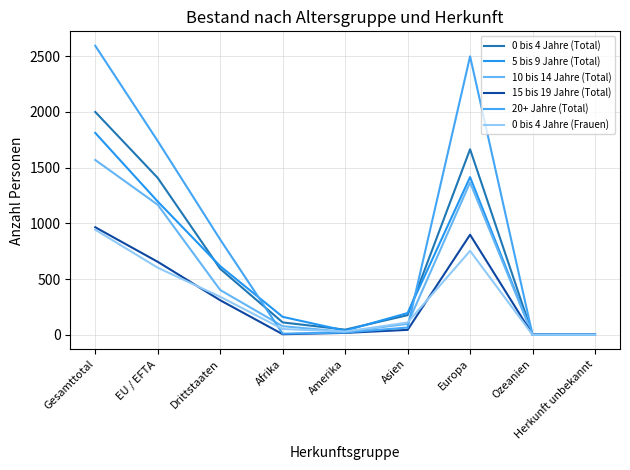

Which series has the largest total across all categories?

20+ Jahre (Total)